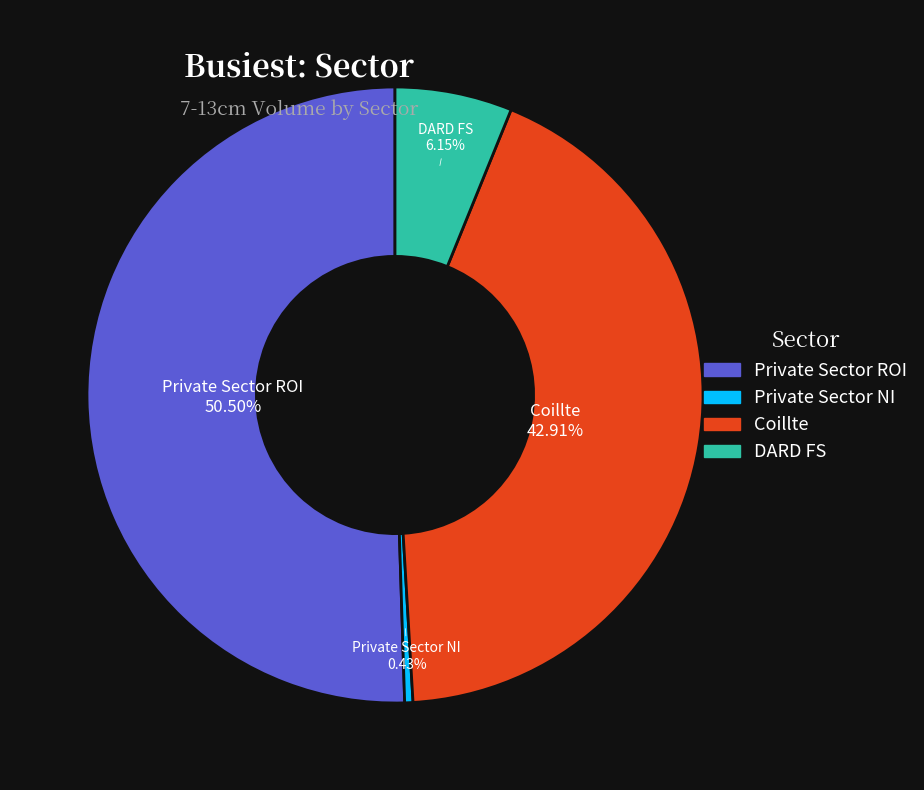

The Coillte slice represents 33% of the pie. True or false?

False